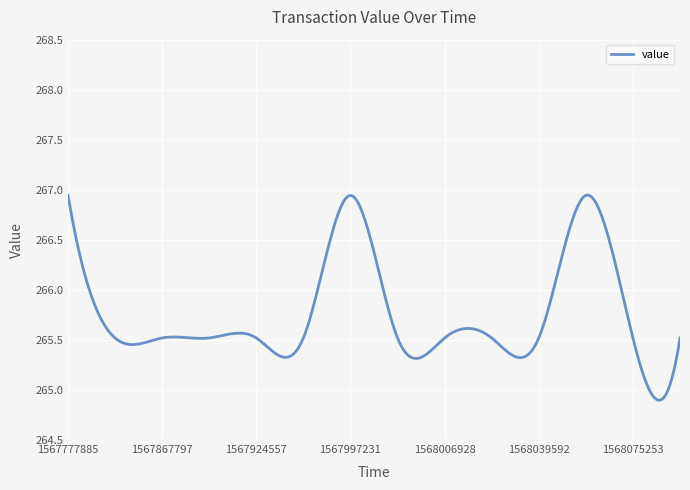

What is the minimum value shown in the chart?

264.9